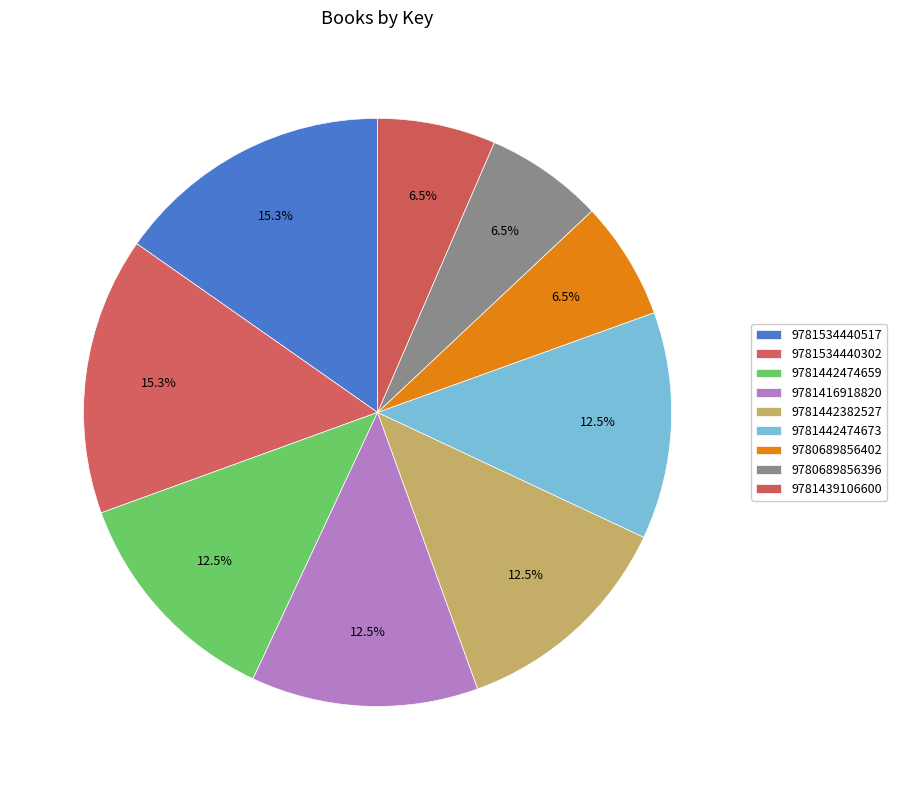

To the nearest percent, what percentage of the pie is 9780689856396?

6%